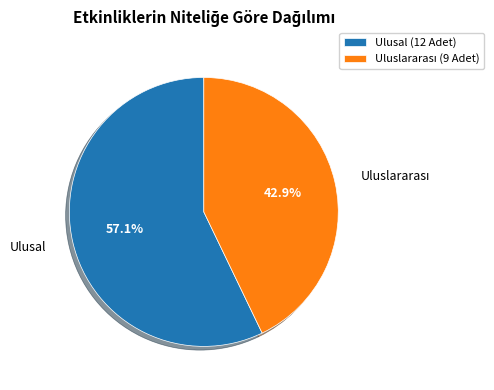

Which slice represents more than half of the pie?

Ulusal